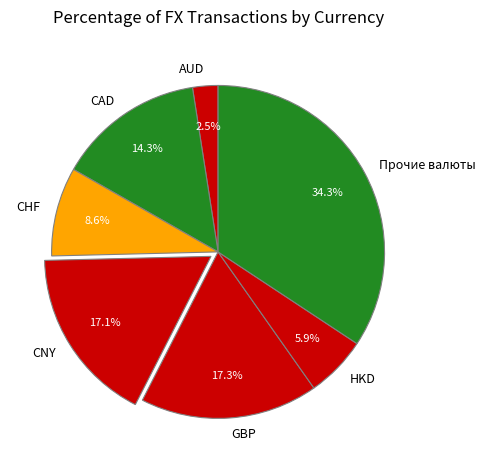

What is the total percentage of CAD and GBP?

31.6%